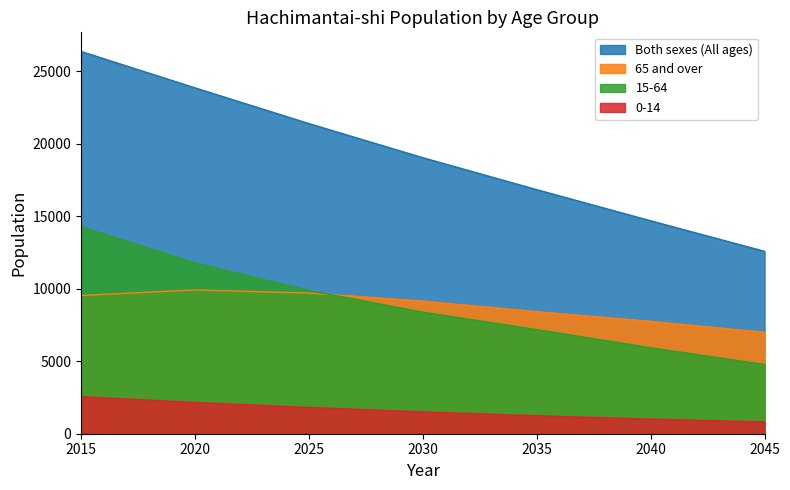

How many lines are shown in the chart?

4